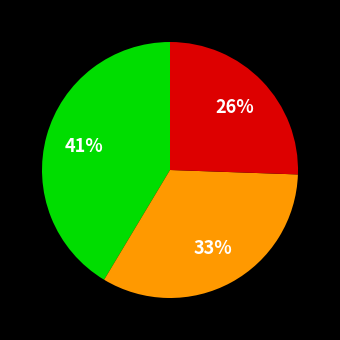

Does any single category account for the majority?

No